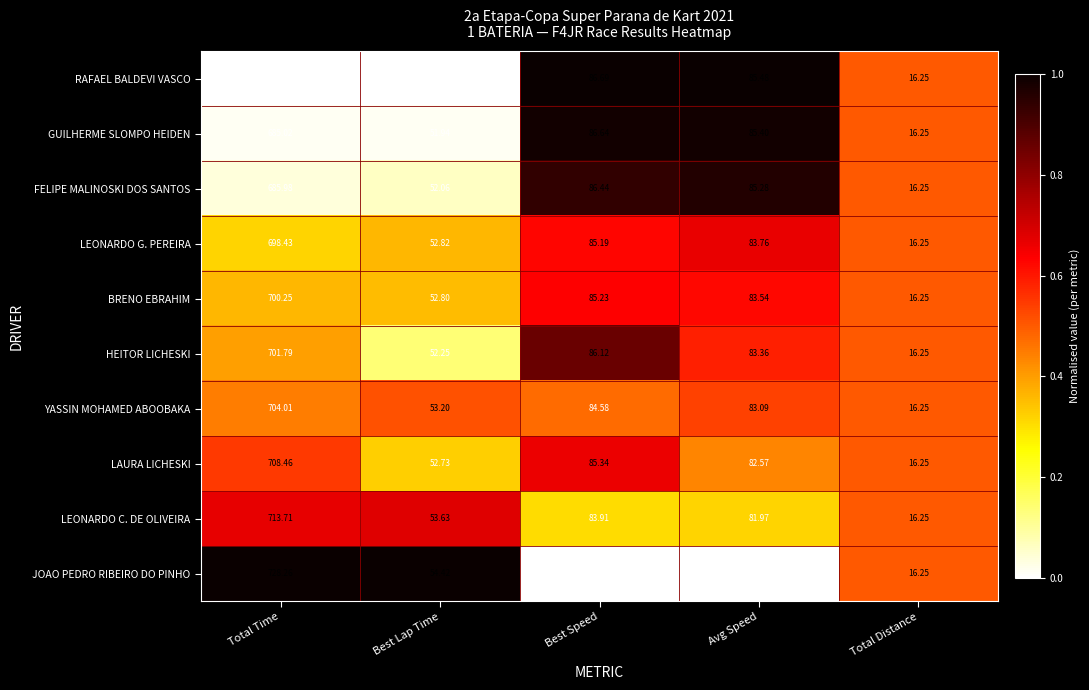

What is the total value across all series at Total Time?

7010.3